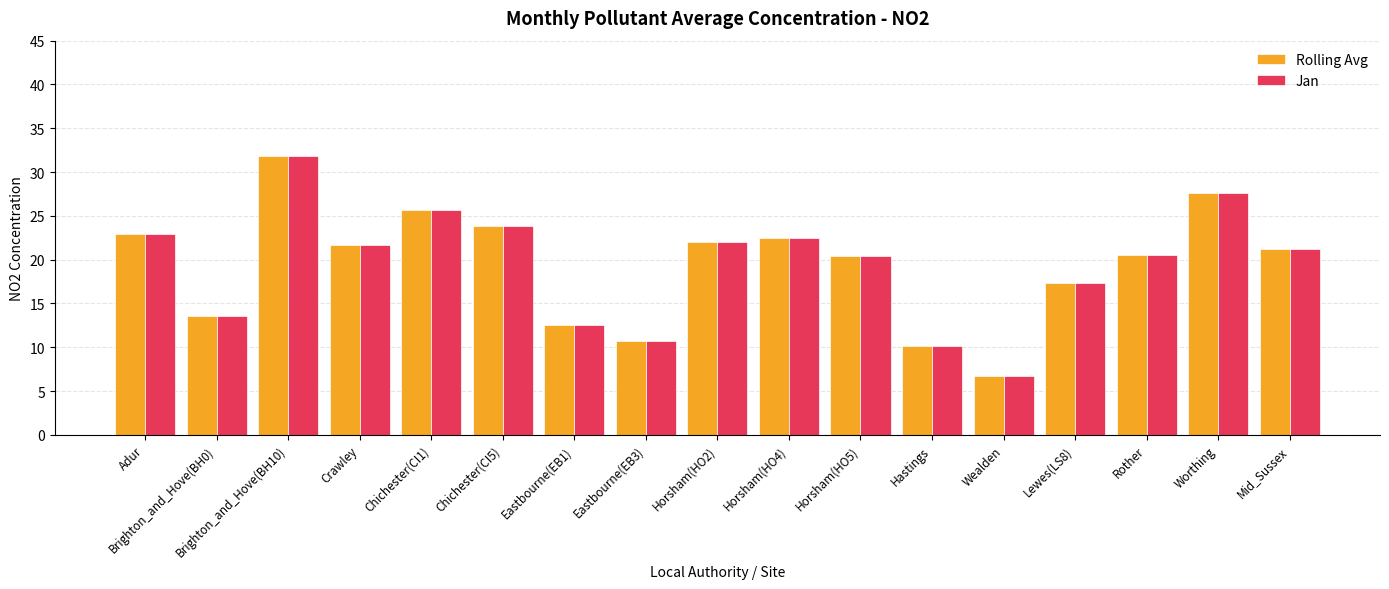

Is it true that Rolling Avg equals 22.4 at Brighton_and_Hove(BH0)?

False